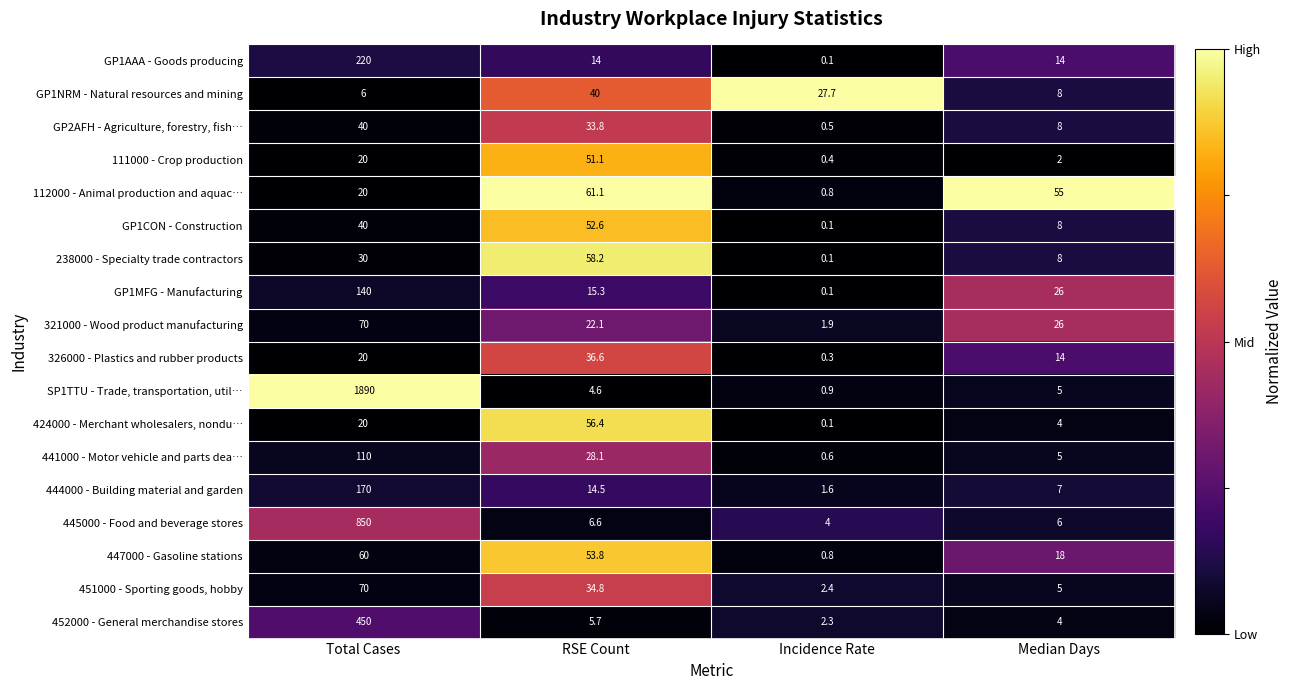

True or false: GP2AFH - Agriculture, forestry, fish… has a value of 33.8 at RSE Count.

True